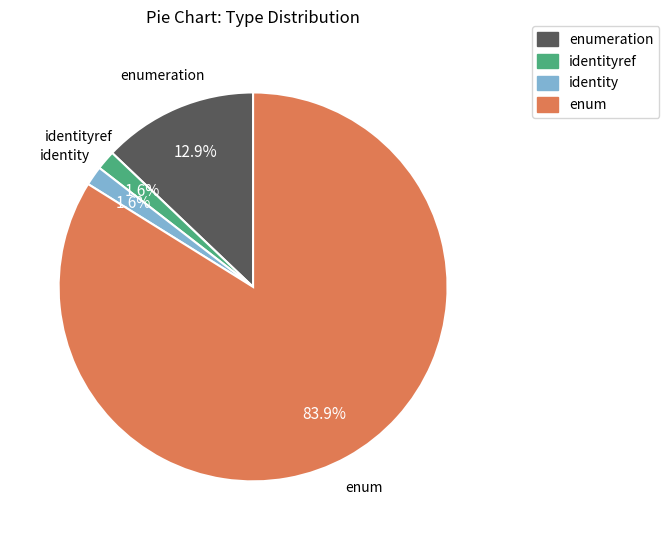

Is there a majority slice in this chart?

Yes